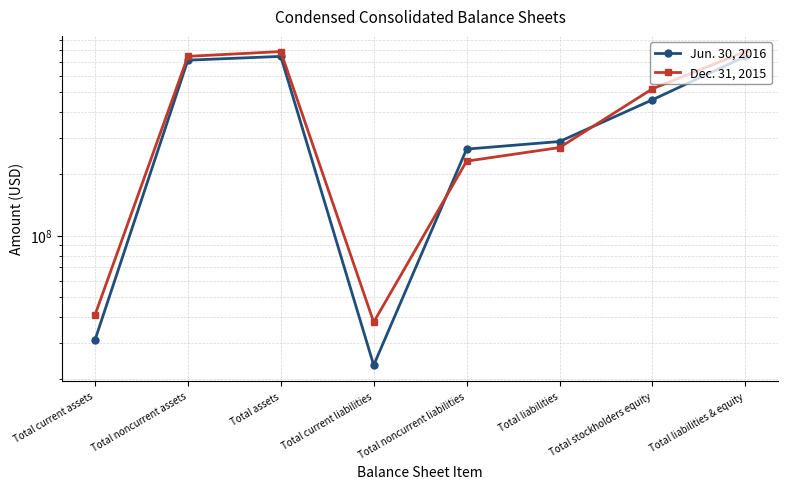

Reading right to left, list all the values displayed in this chart.

Jun. 30, 2016: Total liabilities & equity=745264954	Total stockholders equity=458235827	Total liabilities=287029127	Total noncurrent liabilities=263632436	Total current liabilities=23396691	Total assets=745264954	Total noncurrent assets=714268995	Total current assets=30995959
Dec. 31, 2015: Total liabilities & equity=786603124	Total stockholders equity=518344462	Total liabilities=268258662	Total noncurrent liabilities=230344554	Total current liabilities=37914108	Total assets=786603124	Total noncurrent assets=745577697	Total current assets=41025427